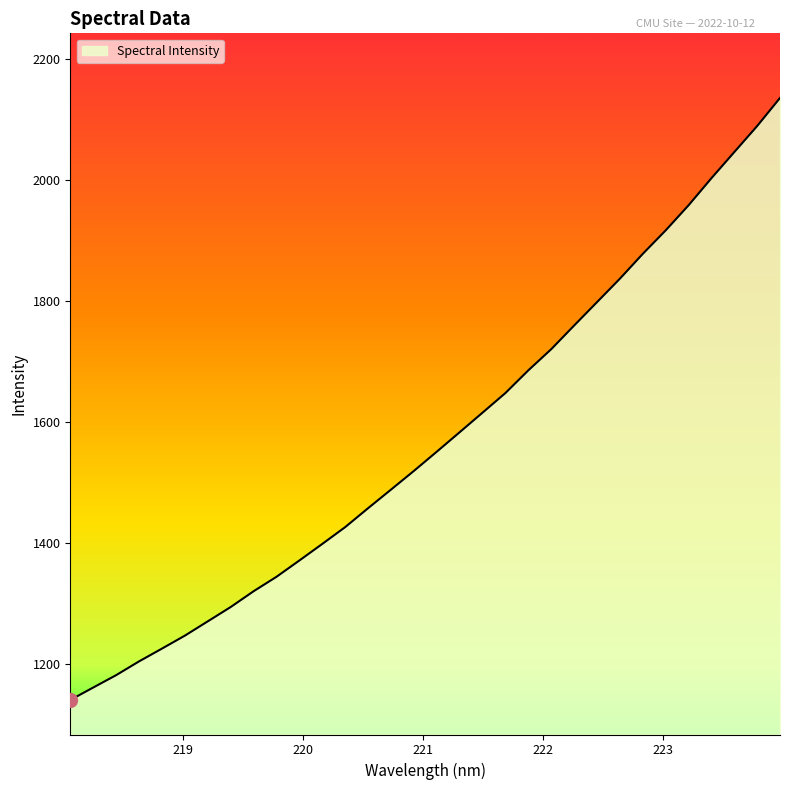

What is the maximum value shown in the chart?

2135.0